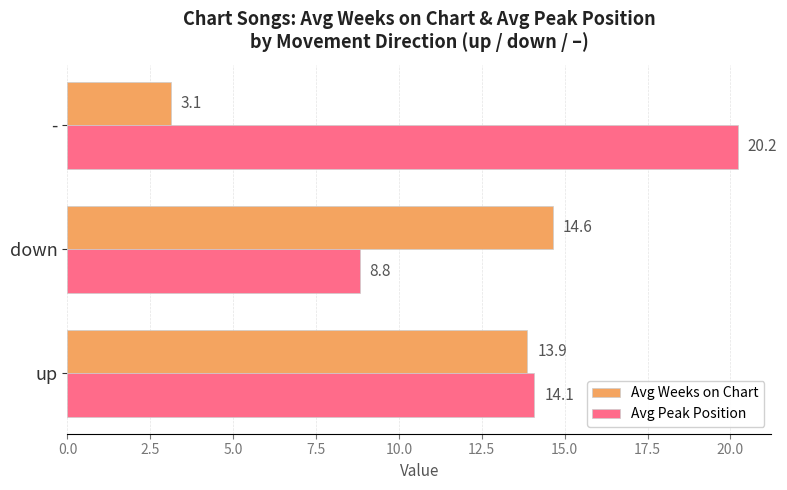

The Avg Weeks on Chart series shows 9.5 at up. True or false?

False